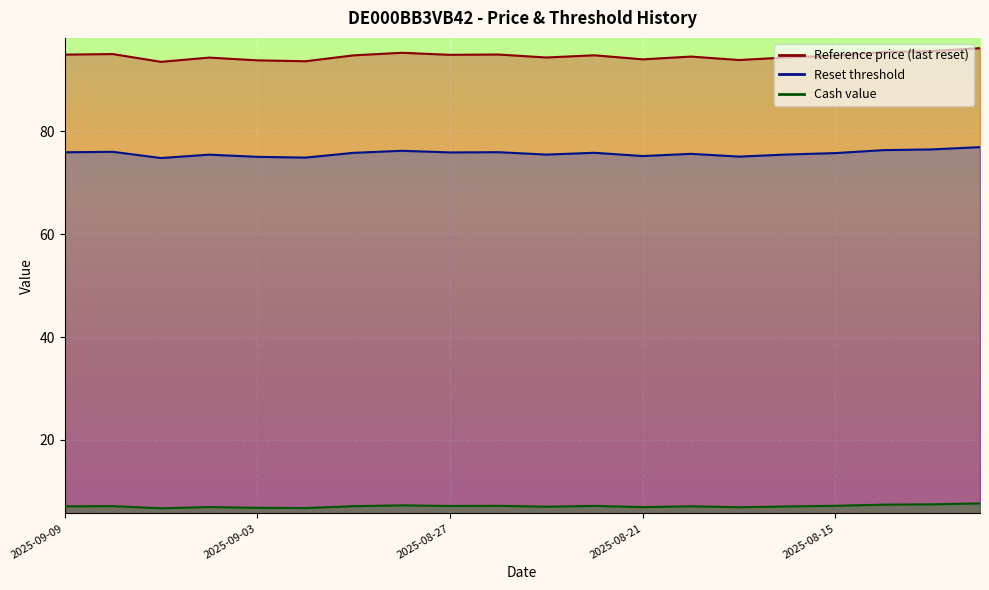

True or false: Reset threshold has more than 0 points higher than both neighbors.

True